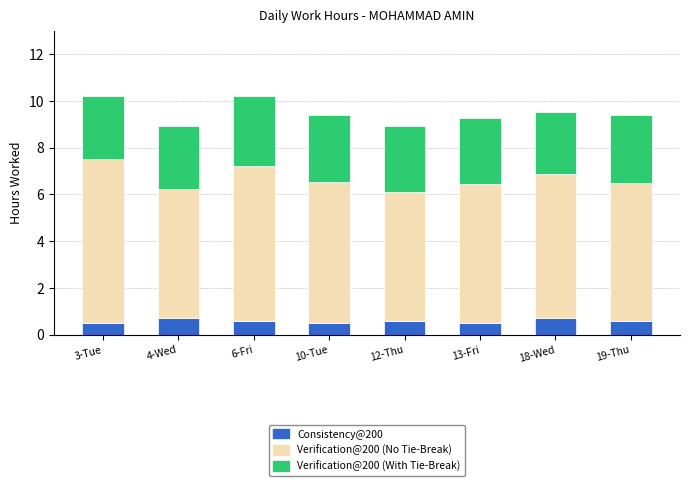

What is the sum of all Consistency@200 values?

4.7